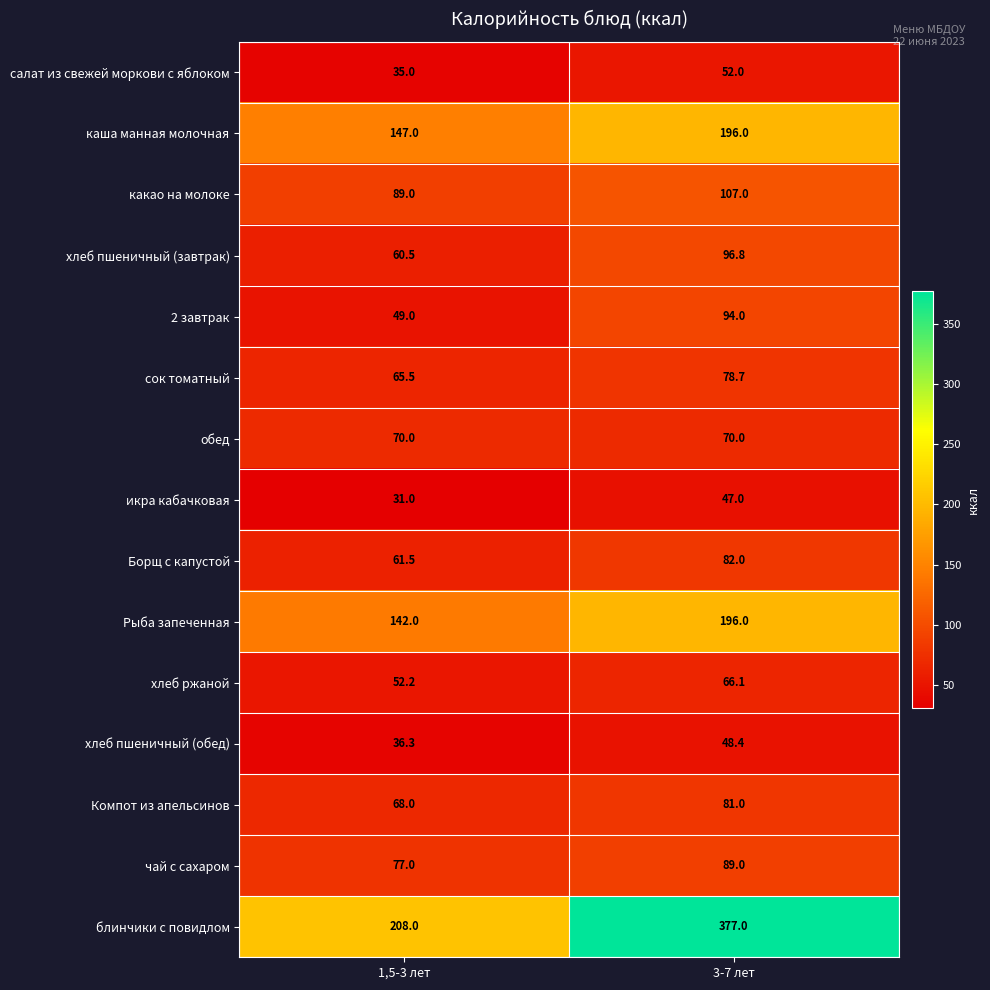

At how many categories does at least one series exceed 125?

2